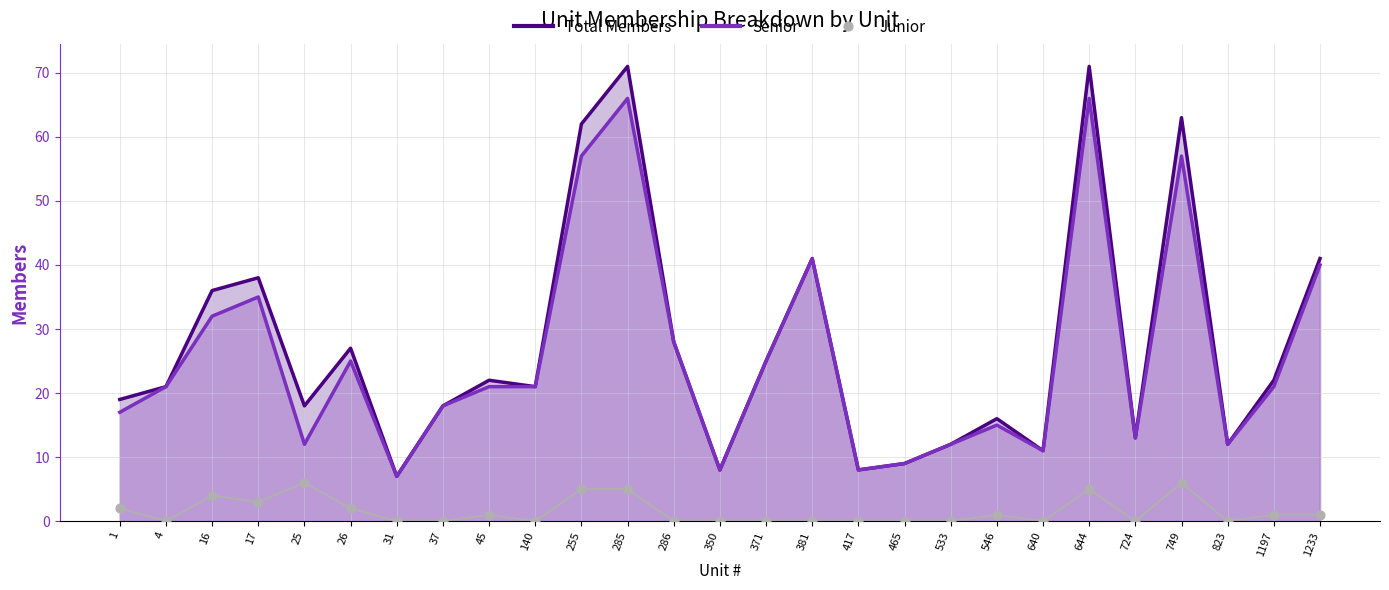

What are all the series names shown in the legend?

Total Members, Senior, Junior